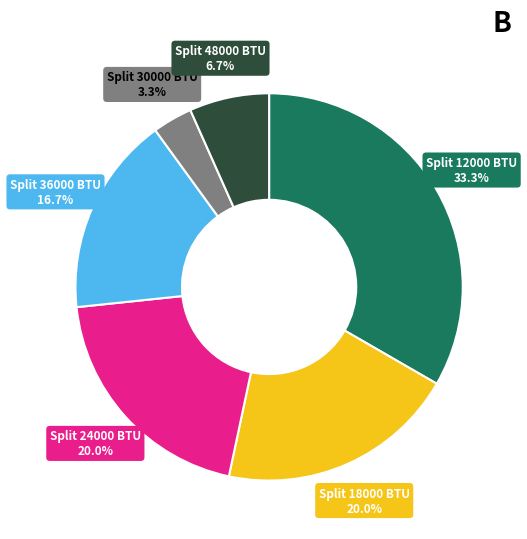

Is there any slice that represents more than half of the pie?

No